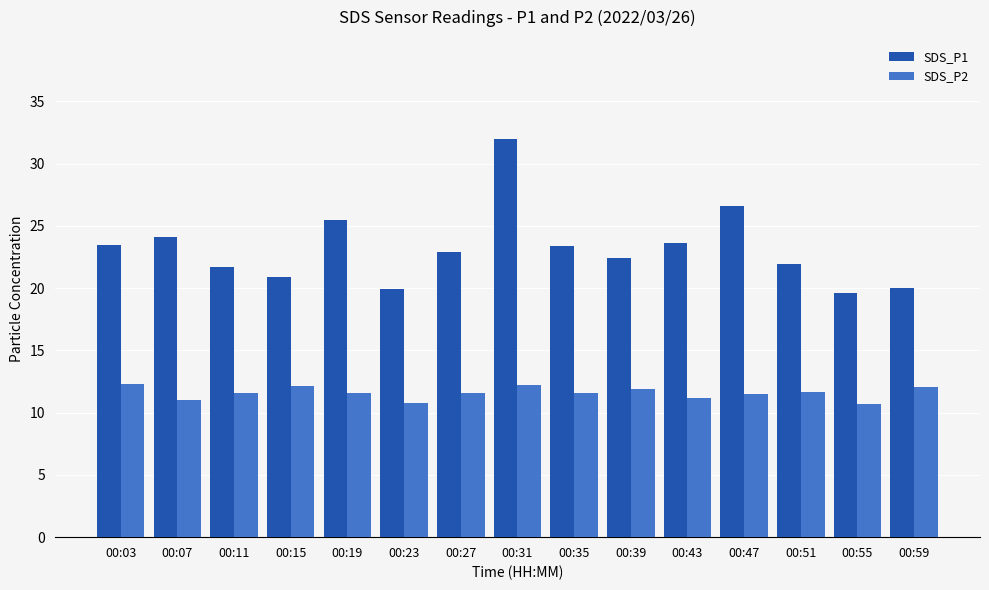

Which series changed the most between 00:31 and 00:51?

SDS_P1